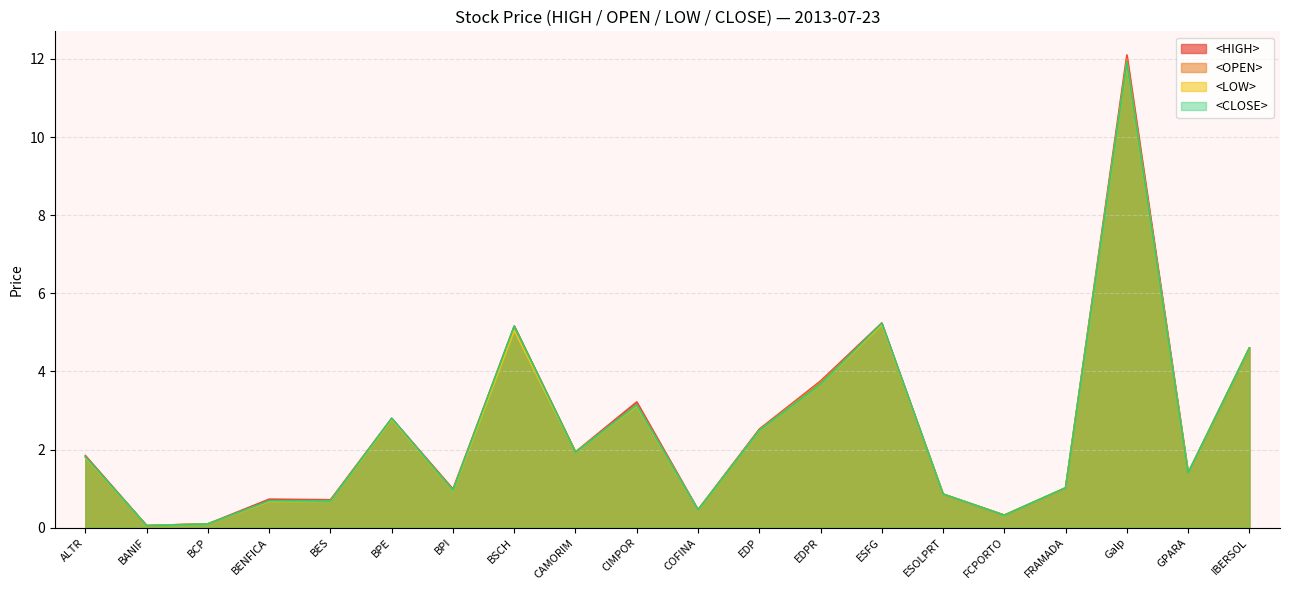

Does the chart have visible grid lines?

Yes